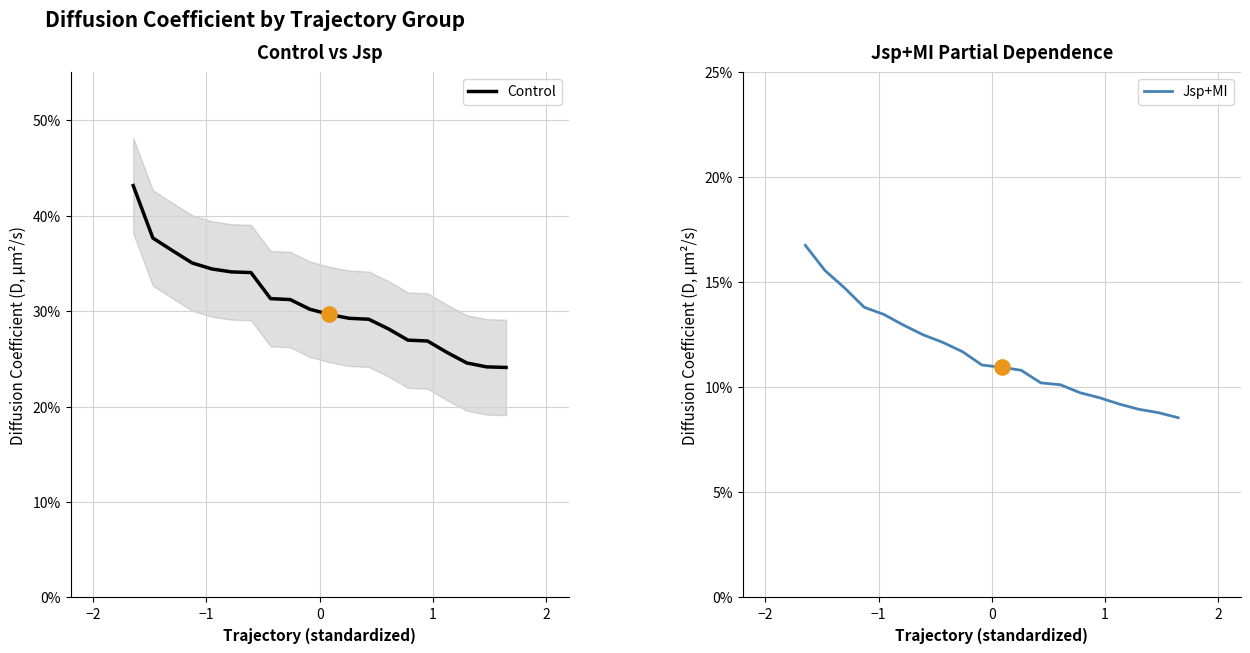

What are all the series names shown in the legend?

Control, Jsp+MI